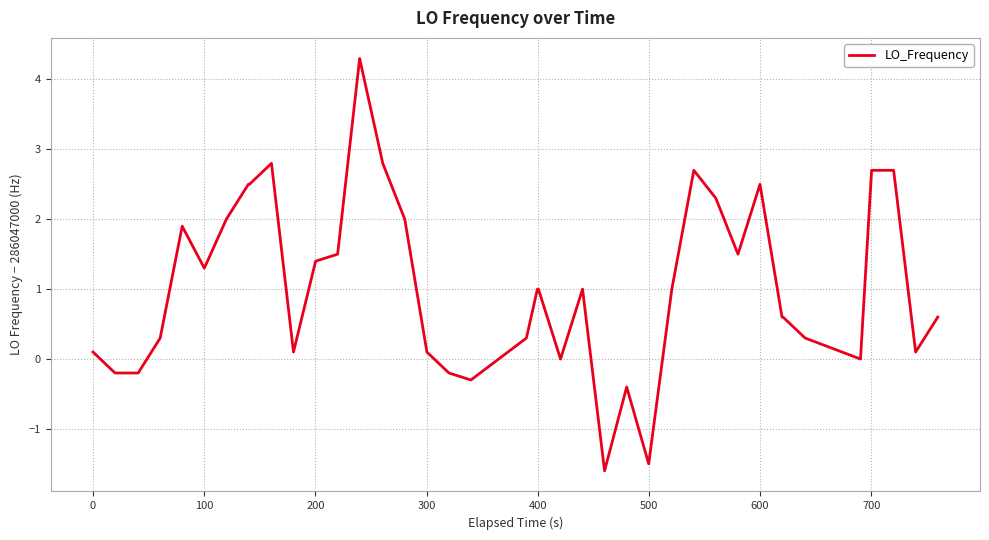

What is the greatest value displayed?

4.3